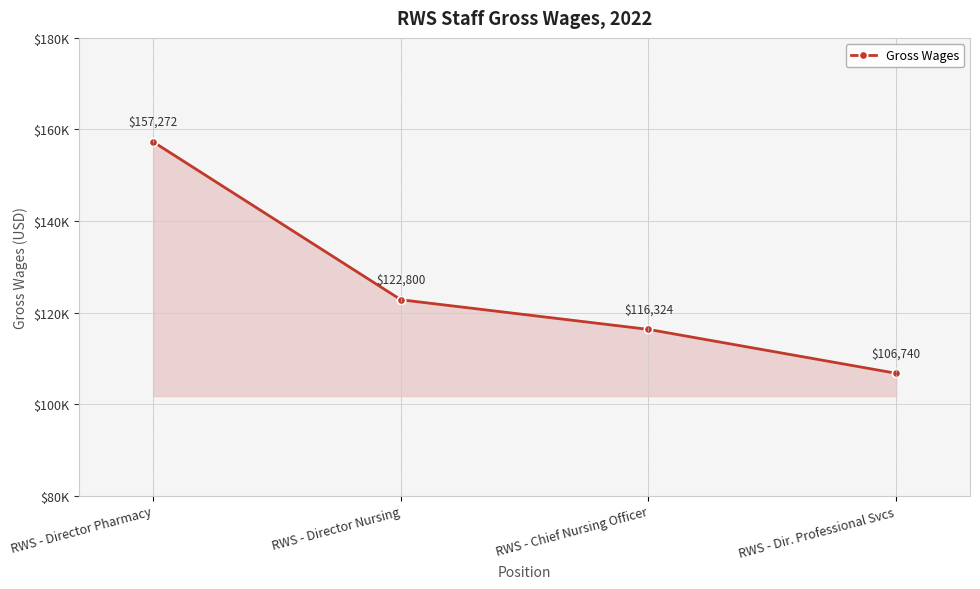

Does the chart have visible grid lines?

Yes